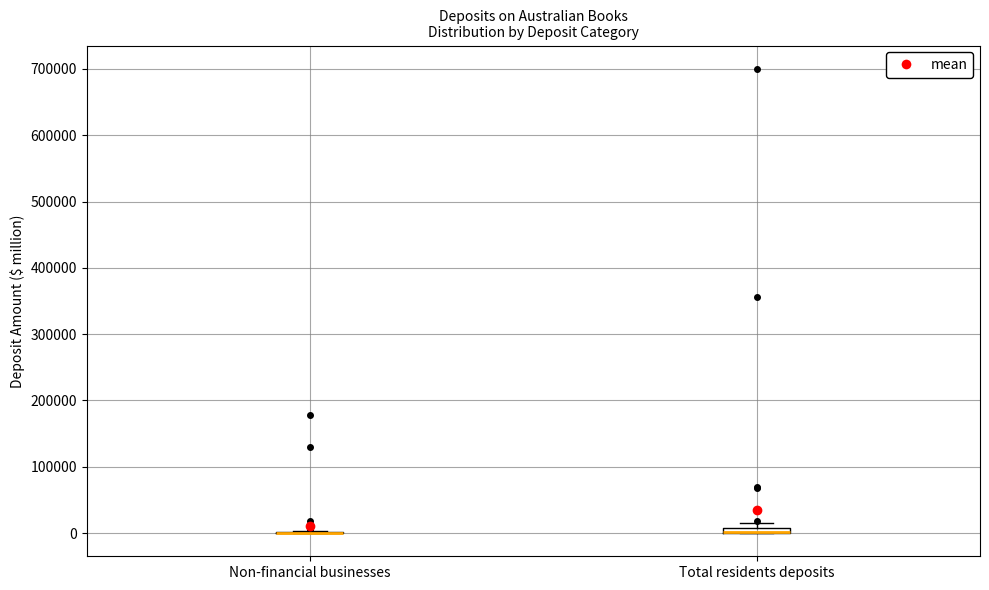

Where is the upper edge of the box for Total residents deposits on the y-axis? The values are not printed on the chart, so give them approximately, as read against the axis.

10000